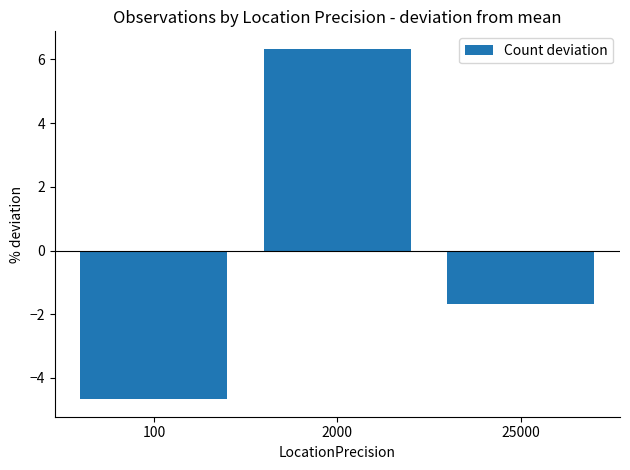

True or false: the data shows 6.3 at 2000.

True